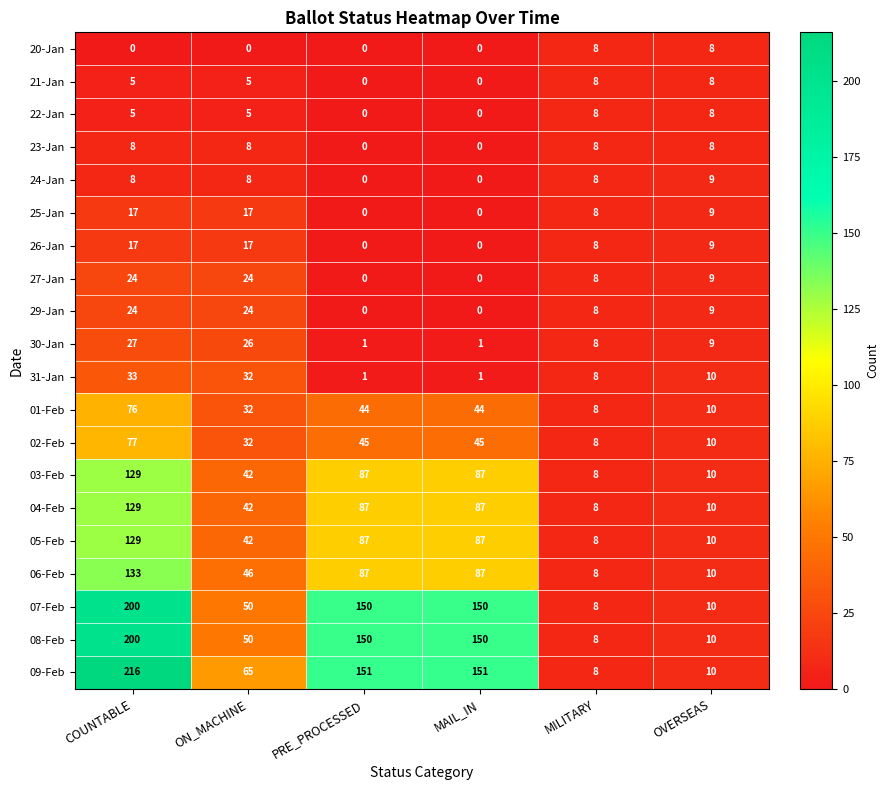

How many distinct data groups are displayed?

20